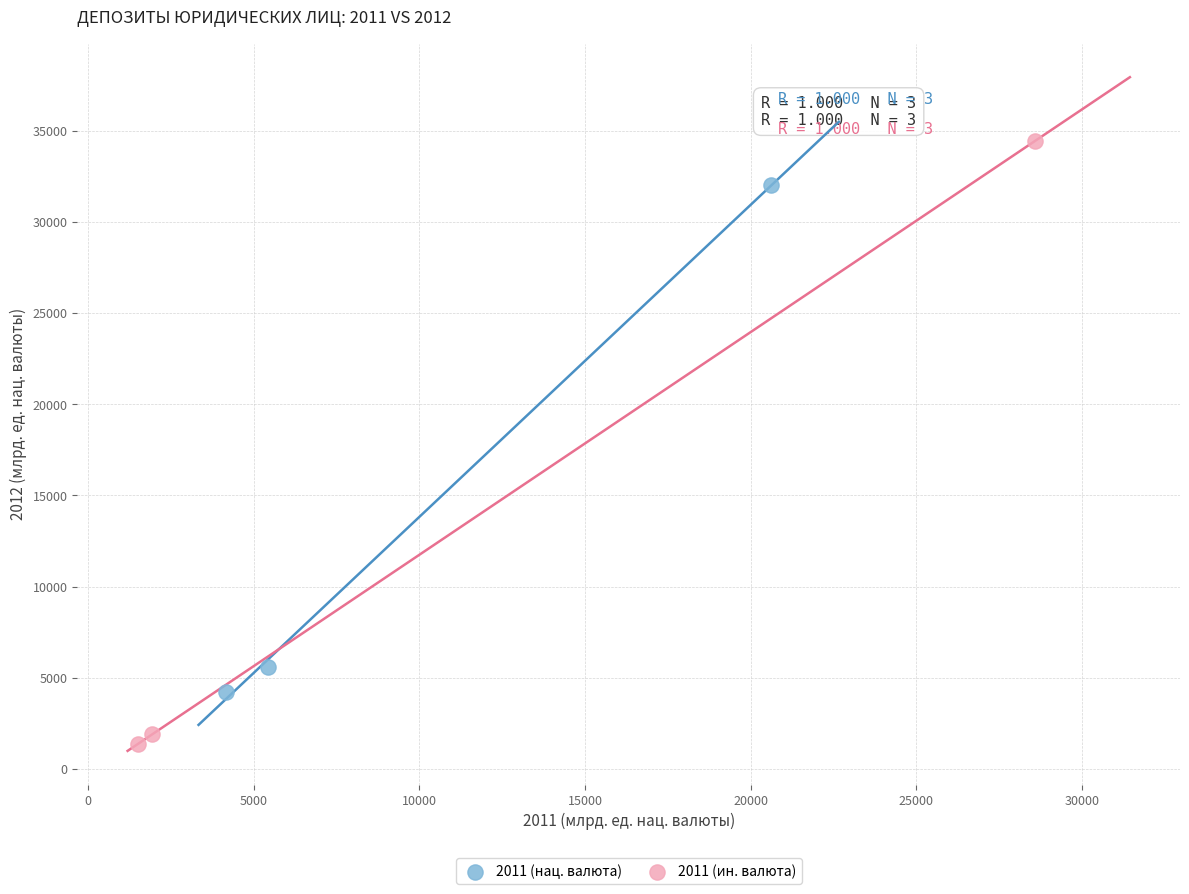

Which series reaches the maximum Y coordinate?

2011 (ин. валюта)